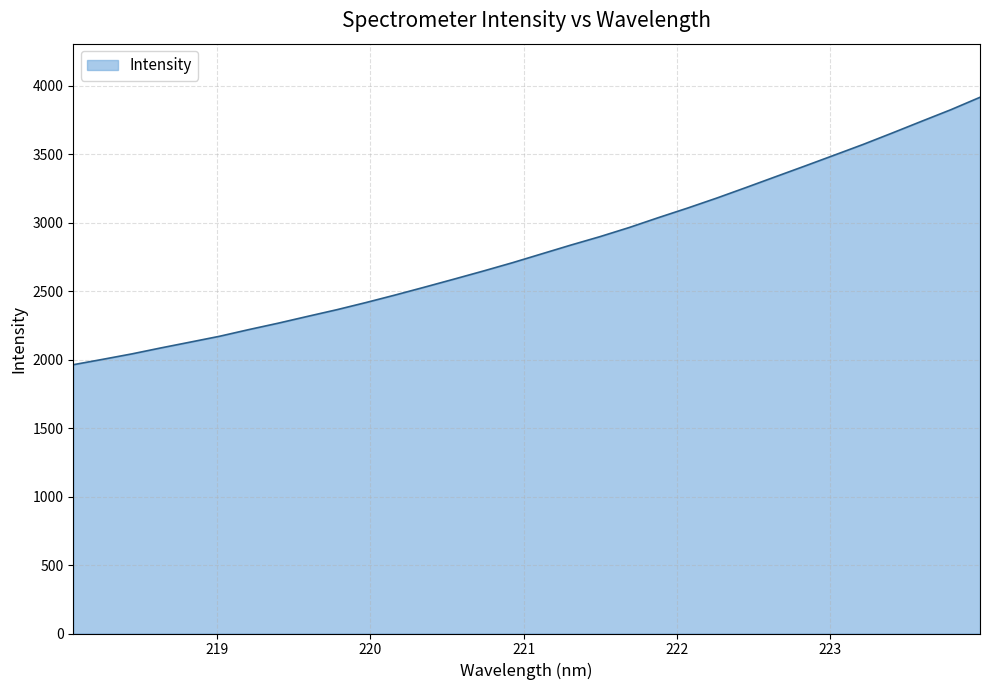

What is the maximum value shown in the chart?

3915.5